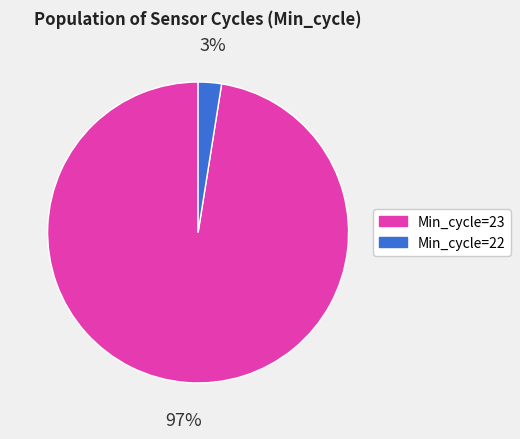

True or false: Min_cycle=23 accounts for 97% of the total.

True